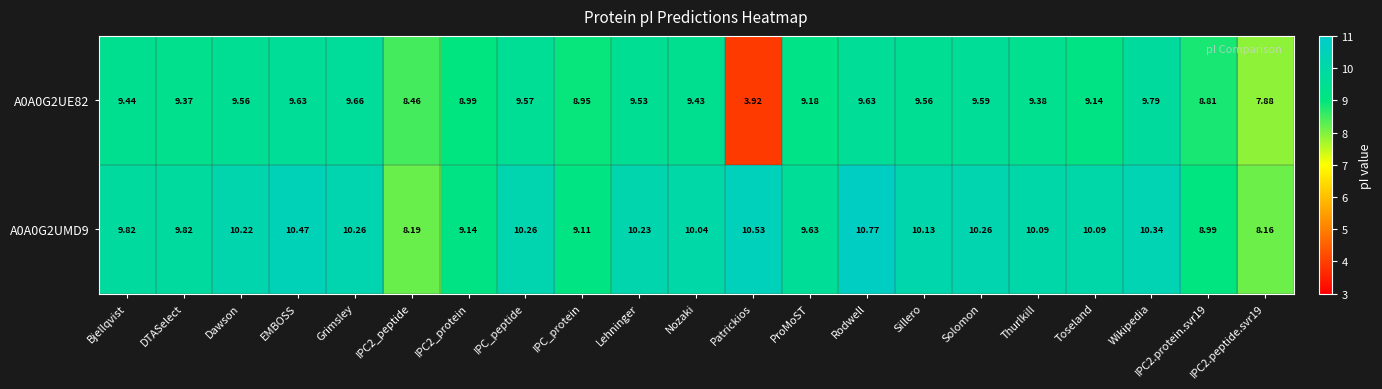

Is the value of A0A0G2UMD9 at IPC_peptide greater than the value of A0A0G2UE82 at Dawson?

Yes